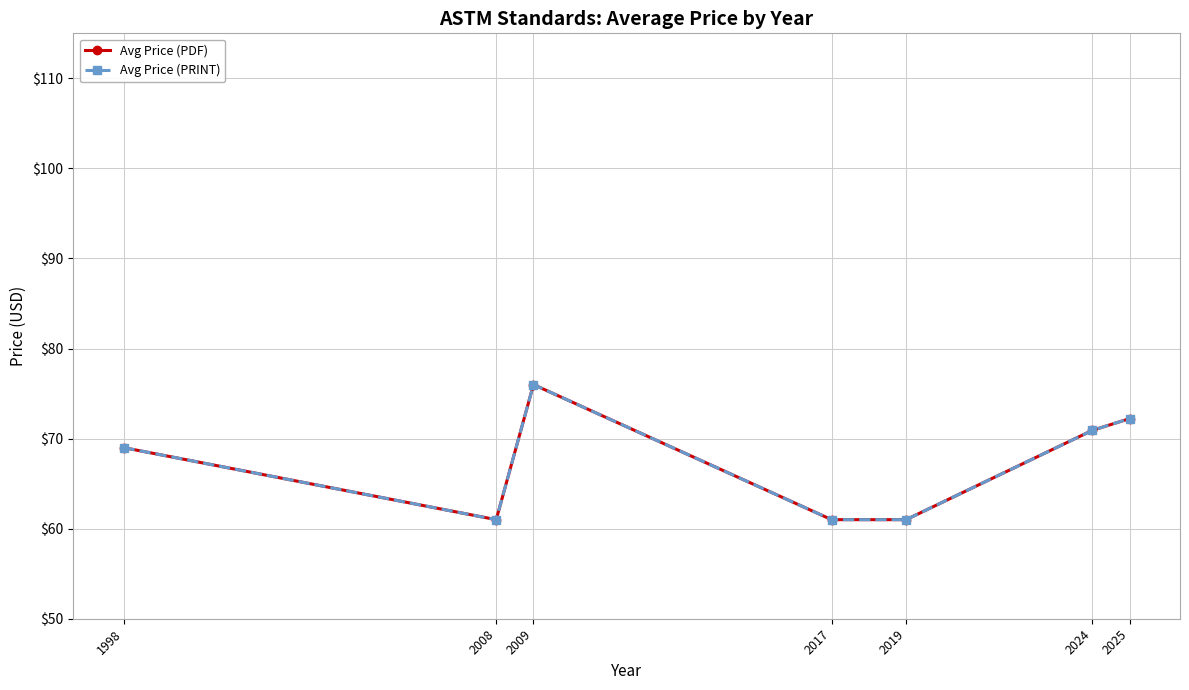

At which category does Avg Price (PDF) reach its first local valley?

2008